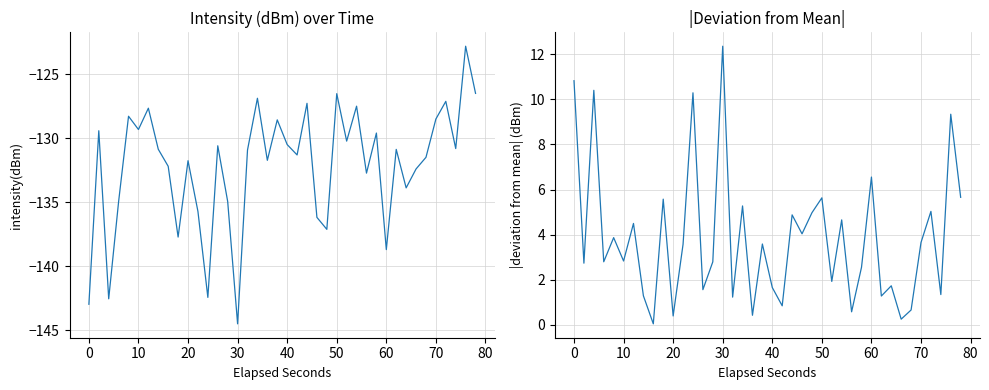

True or false: intensity(dBm) and |deviation| intersect in this chart.

False